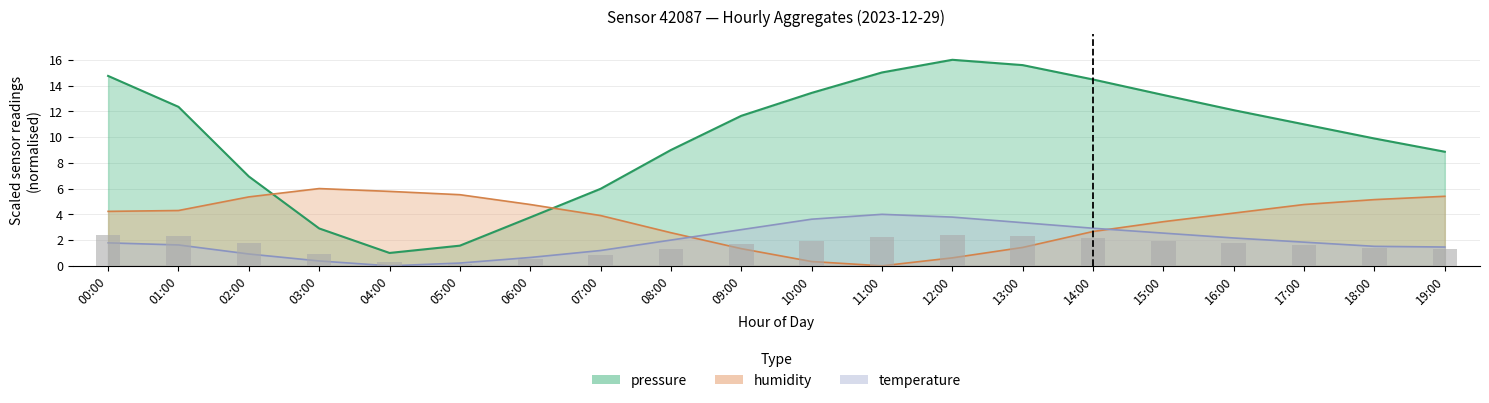

Which series changed the most between 03:00 and 16:00?

pressure